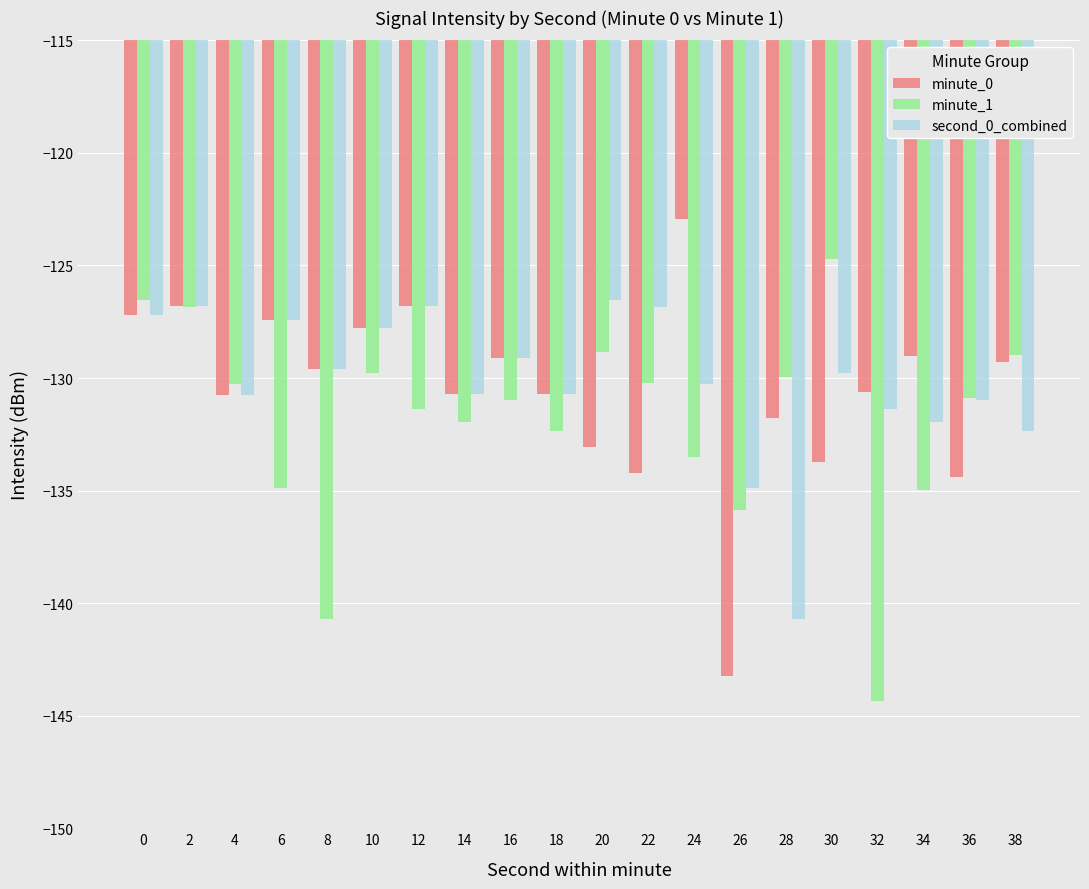

Where is minute_1 nearest to the value -134?

24